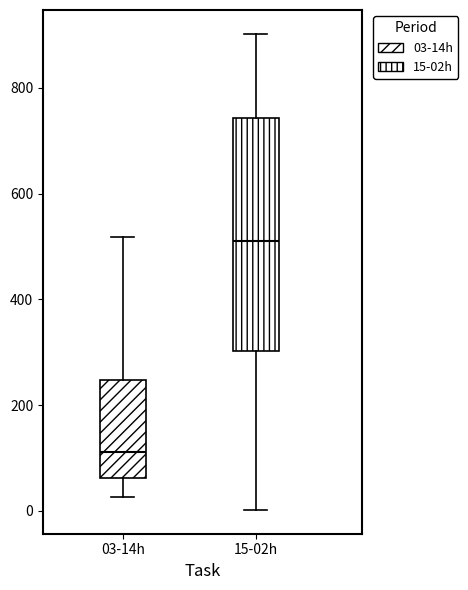

Where does the lower whisker of the box for 03-14h end on the y-axis? The values are not printed on the chart, so give them approximately, as read against the axis.

20